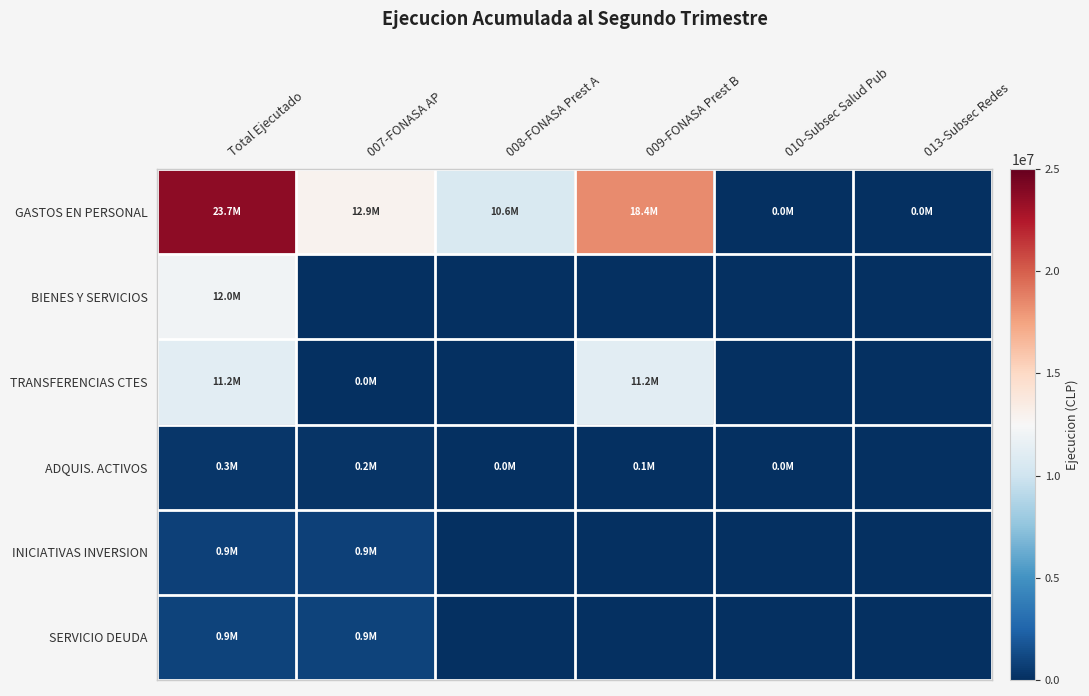

Which series has the largest total across all categories?

GASTOS EN PERSONAL